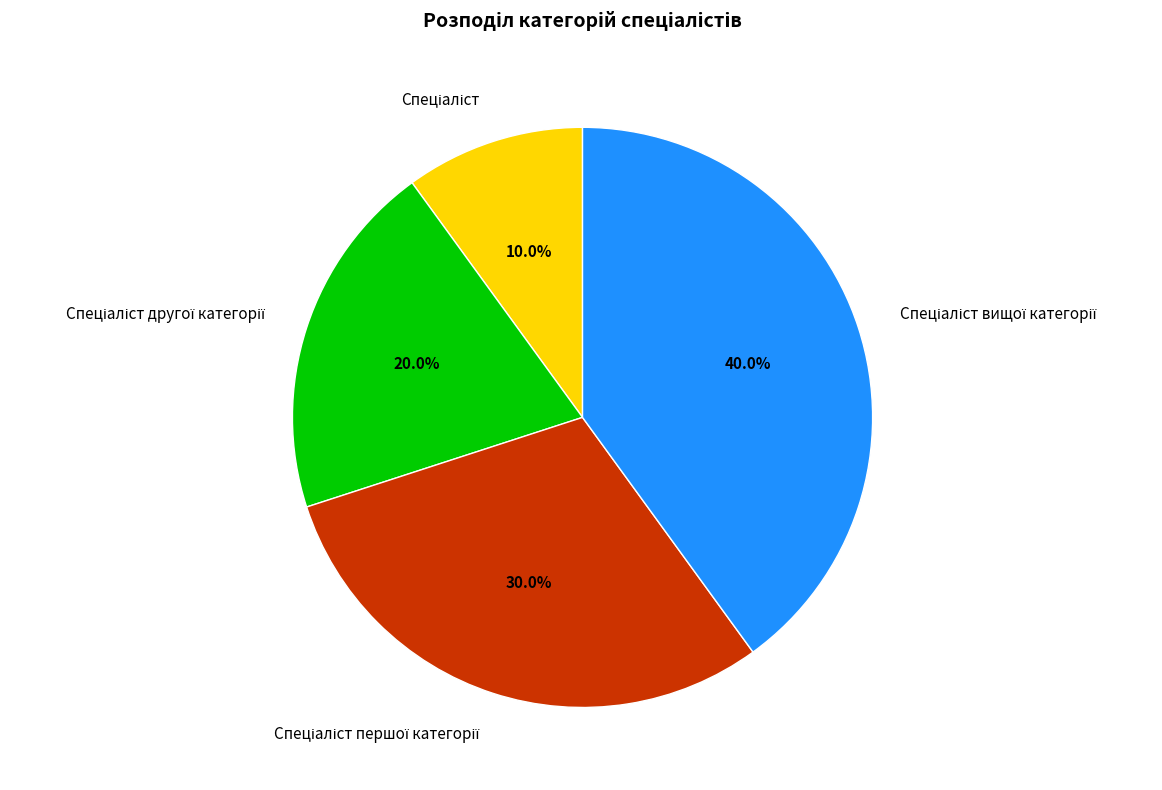

Is there a majority slice in this chart?

No